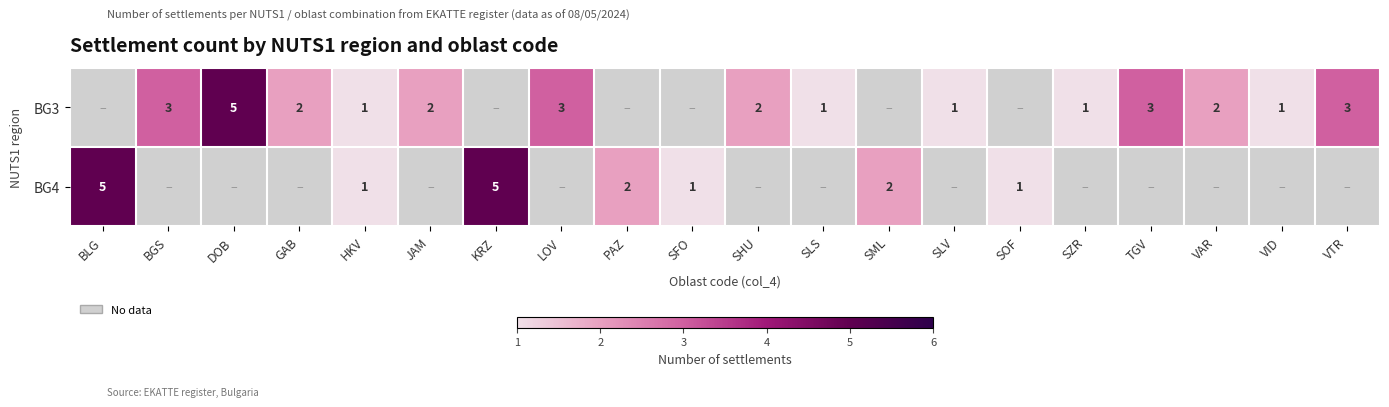

The BG3 series shows 1 at SLV. True or false?

True